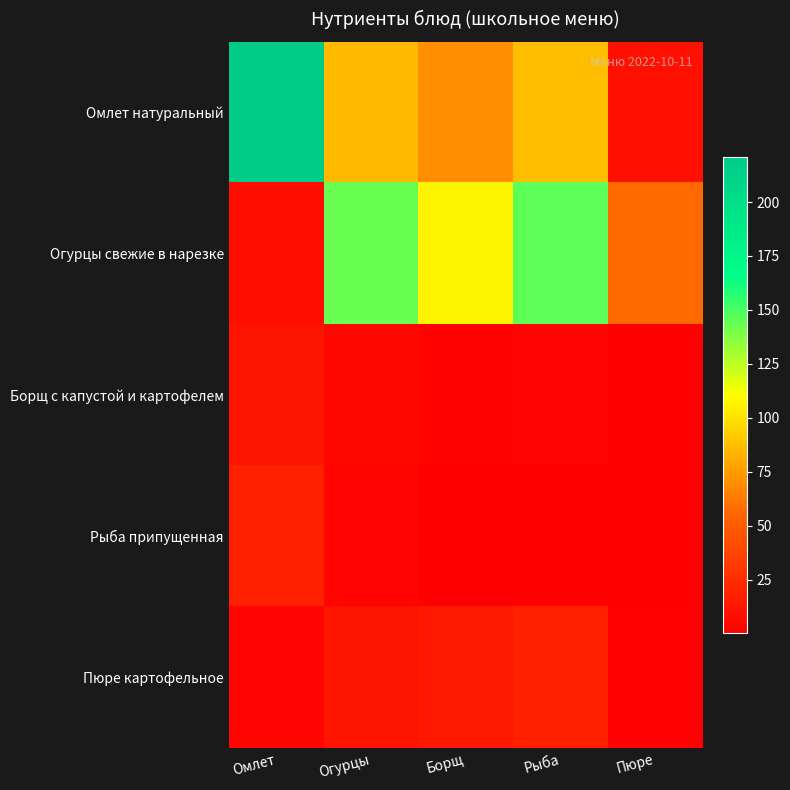

Between Омлет and Пюре, which is larger?

Омлет